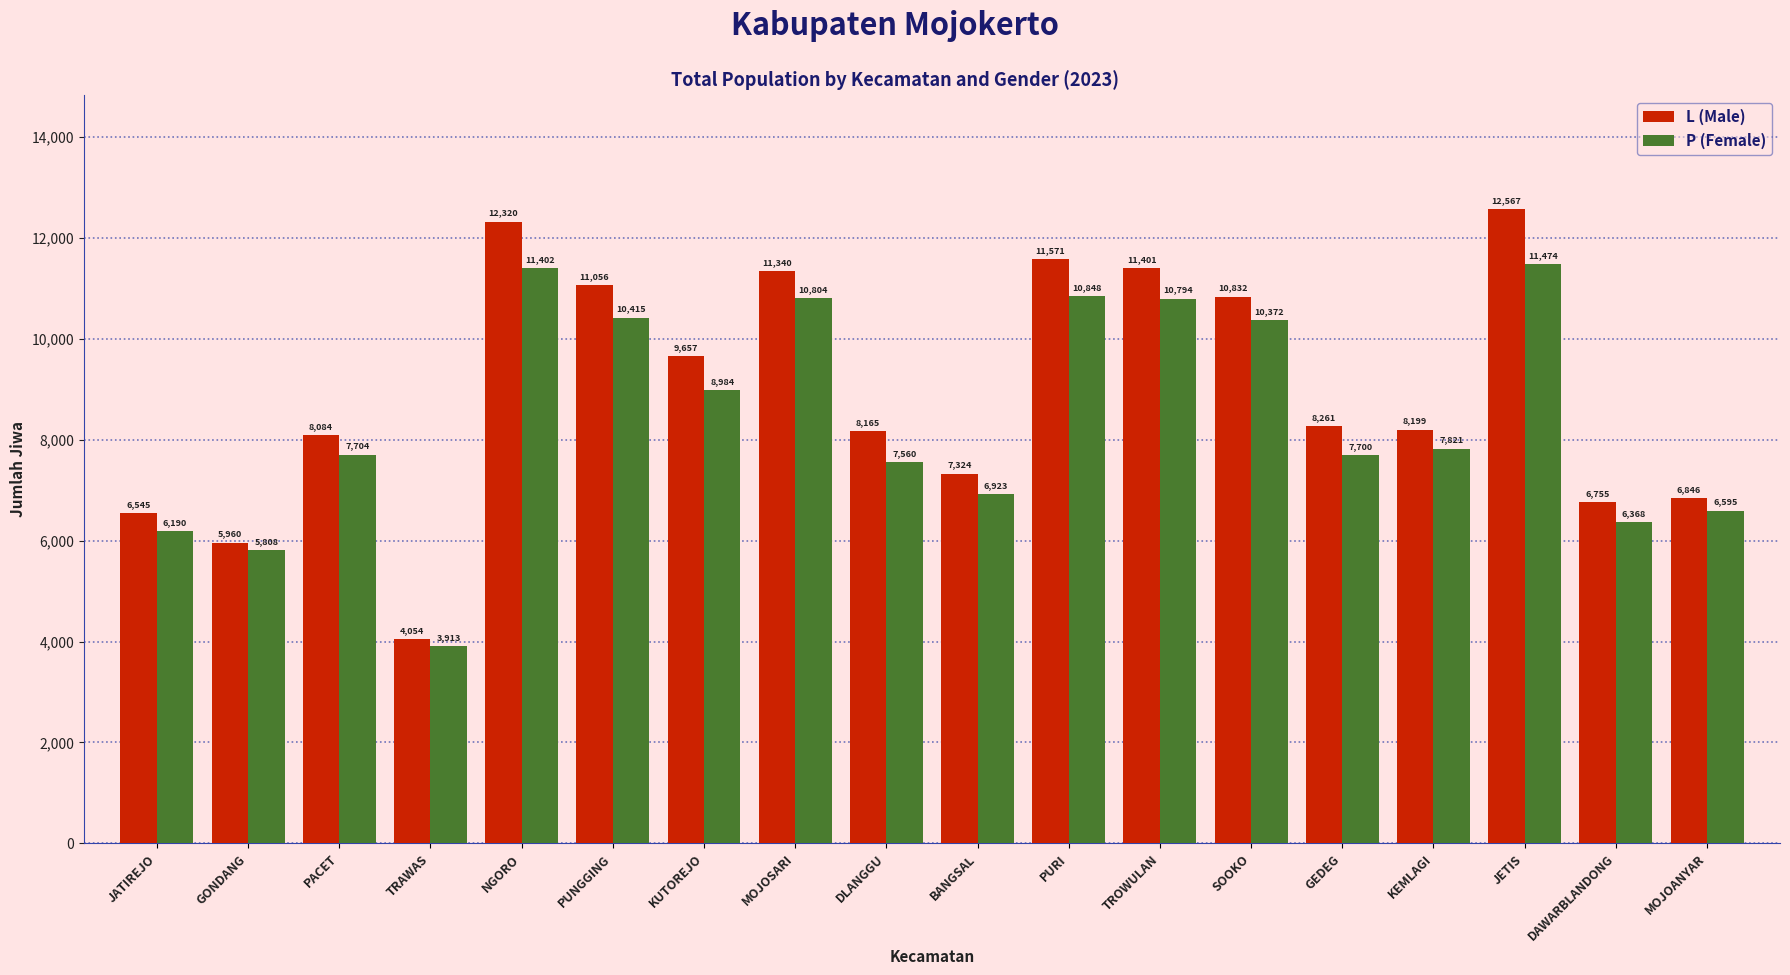

Which series has the widest spread of values?

L (Male)